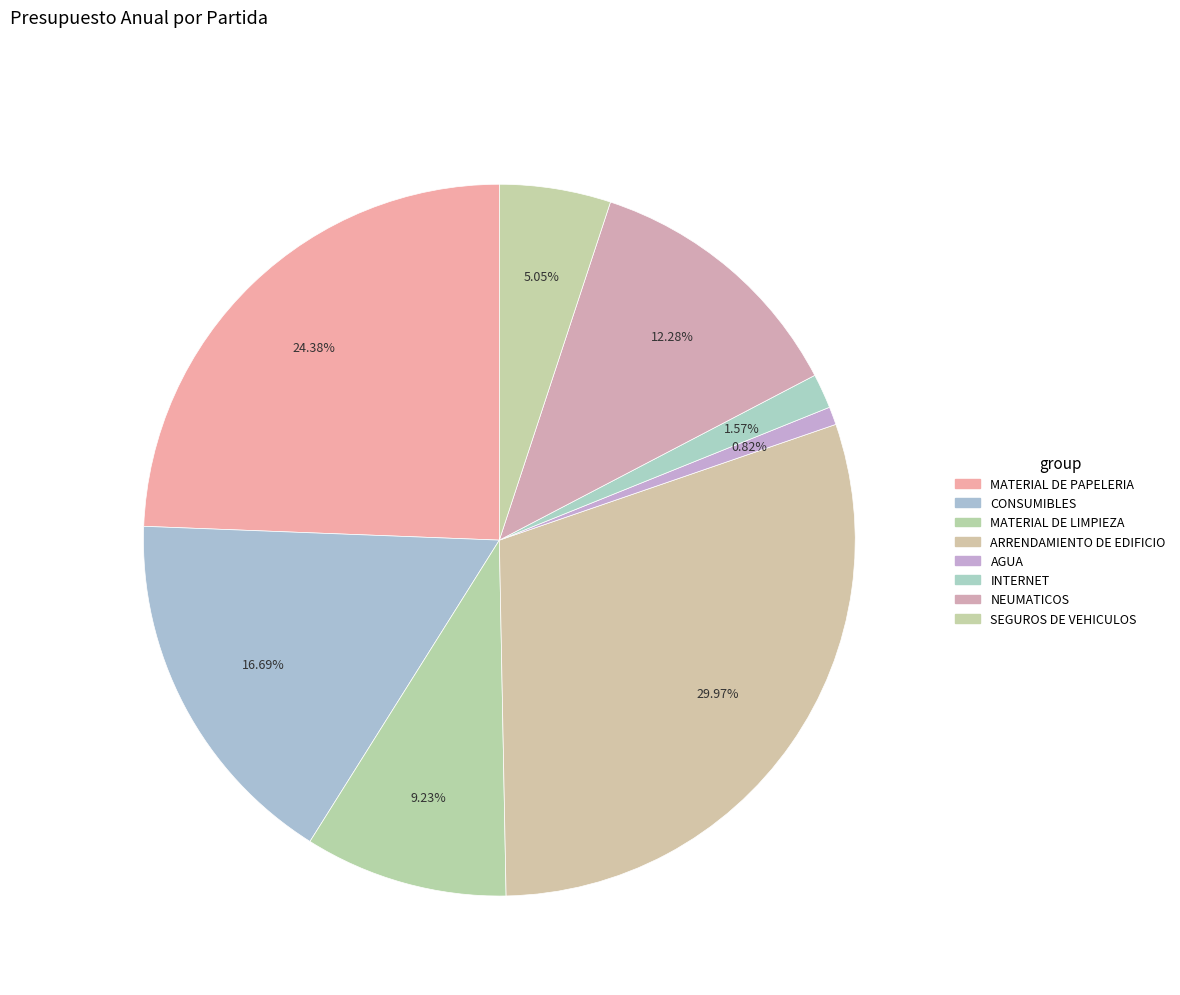

Count the number of slices in the pie.

8